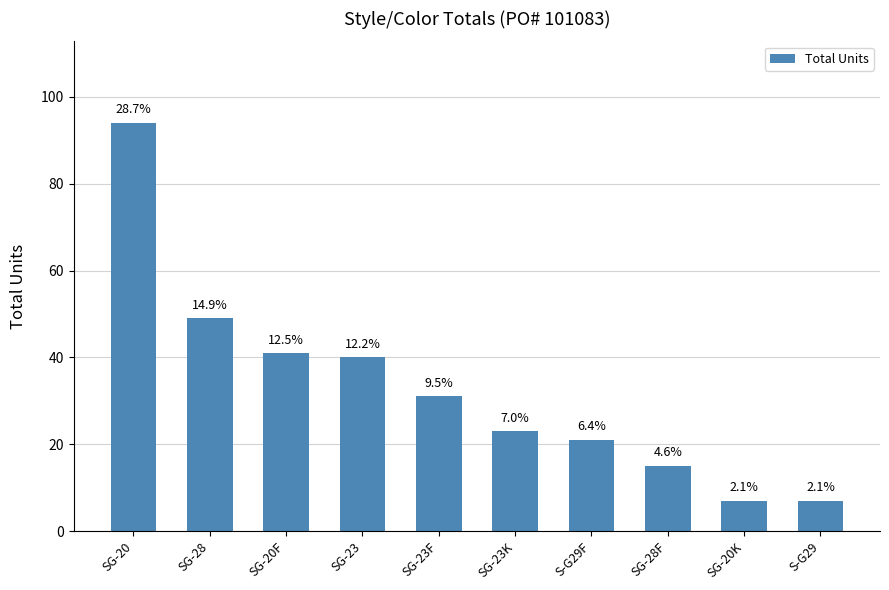

Rank the categories by value from highest to lowest.

SG-20, SG-28, SG-20F, SG-23, SG-23F, SG-23K, S-G29F, SG-28F, SG-20K, S-G29